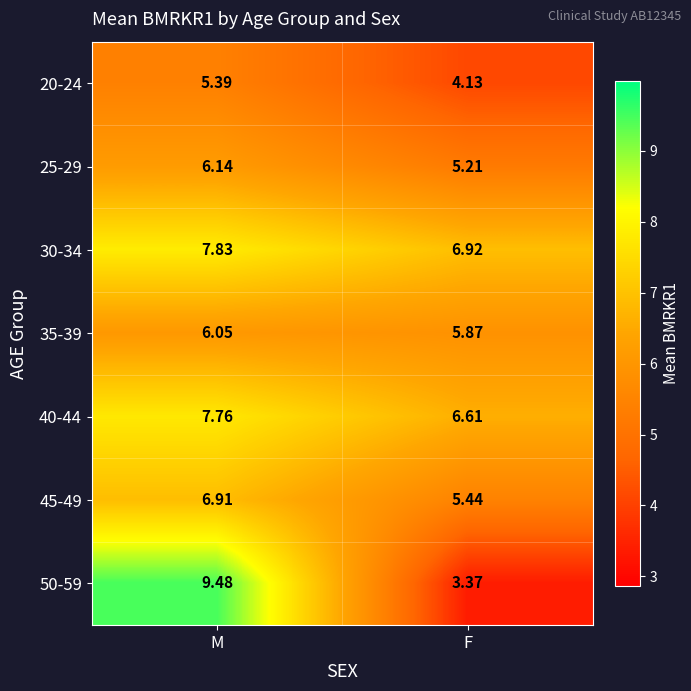

At which category is the sum across all series the highest?

M